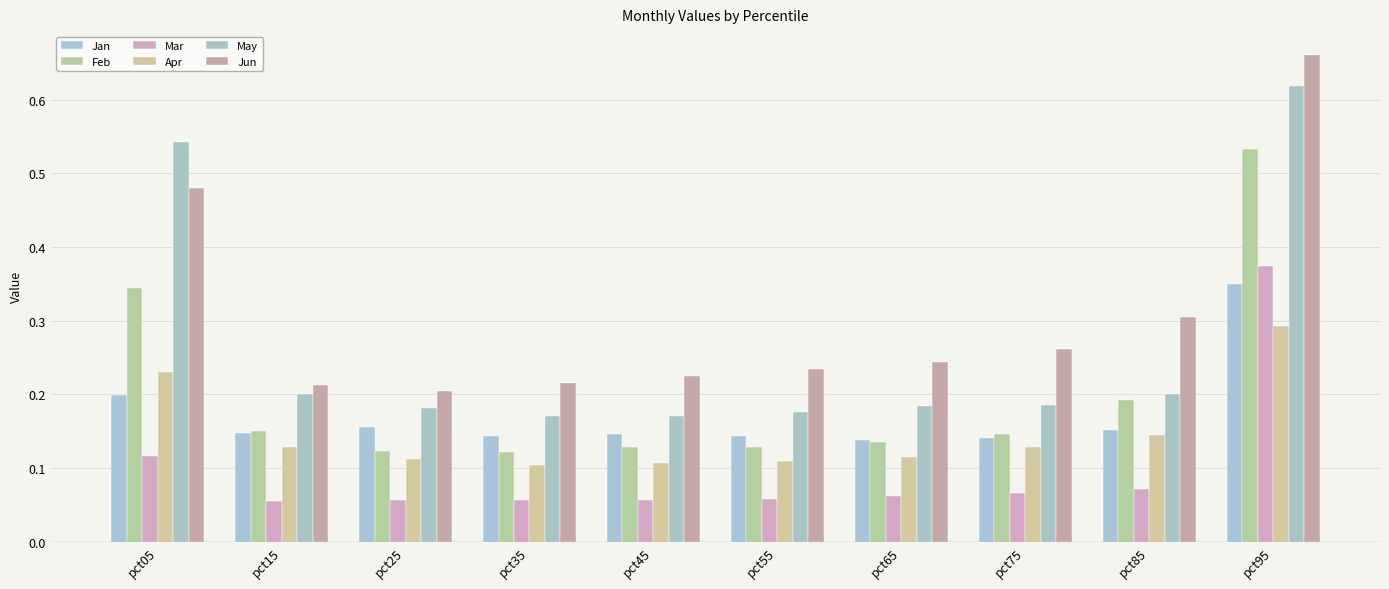

What is the value of the Mar bar at the 10th from the left?

0.4